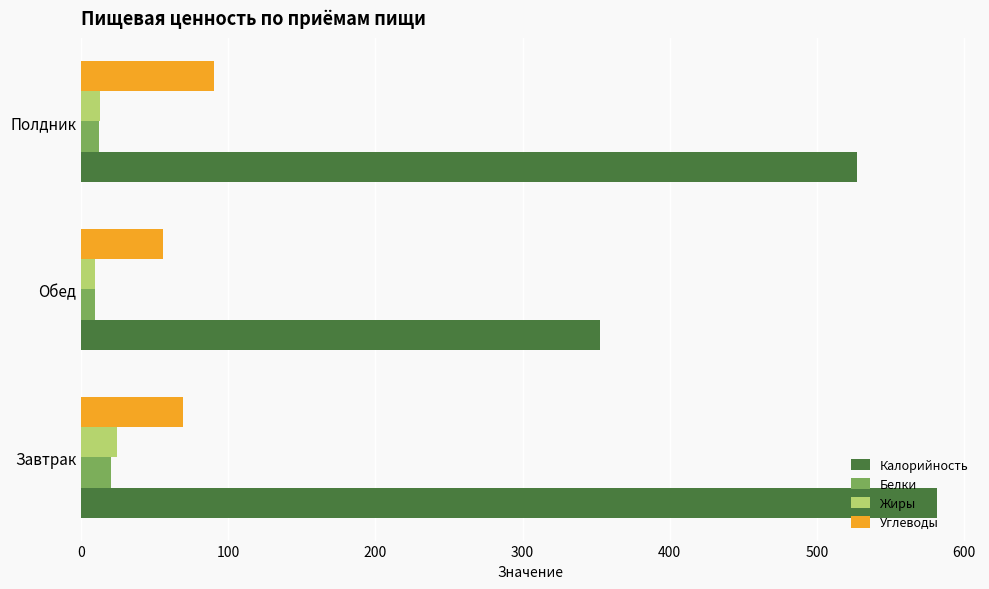

What are all the series names shown in the legend?

Калорийность, Белки, Жиры, Углеводы